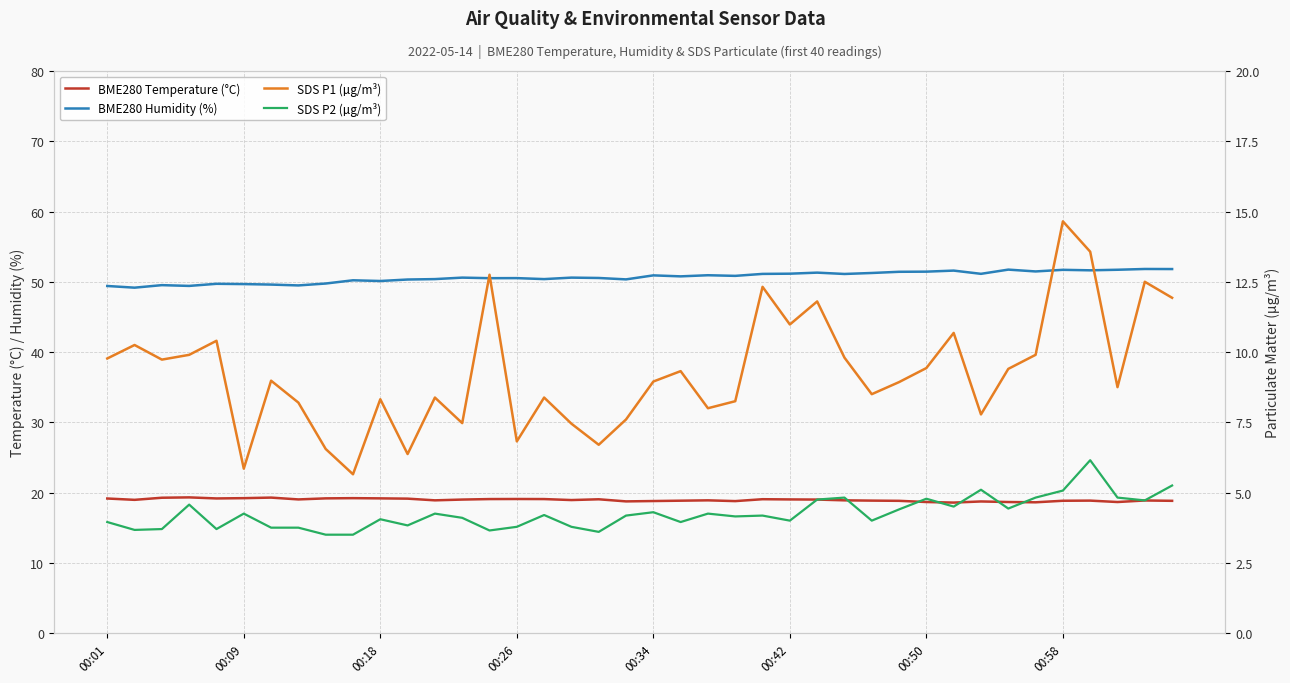

At how many categories does at least one series exceed 18?

40